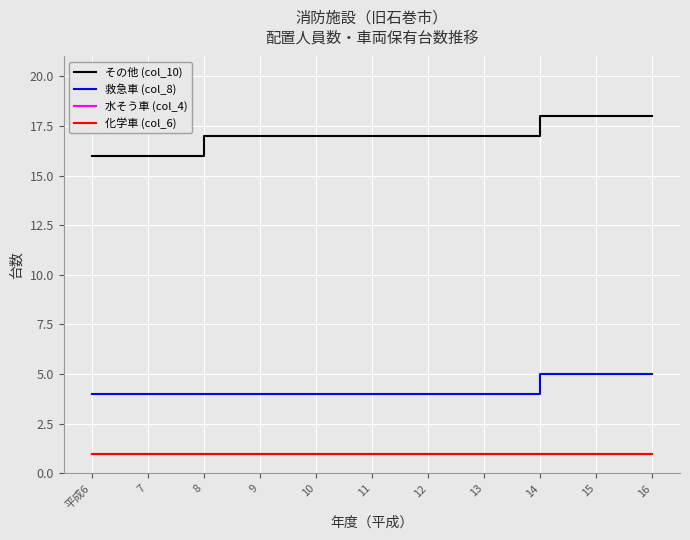

Which category has the lowest value in the 救急車 (col_8) series?

平成6